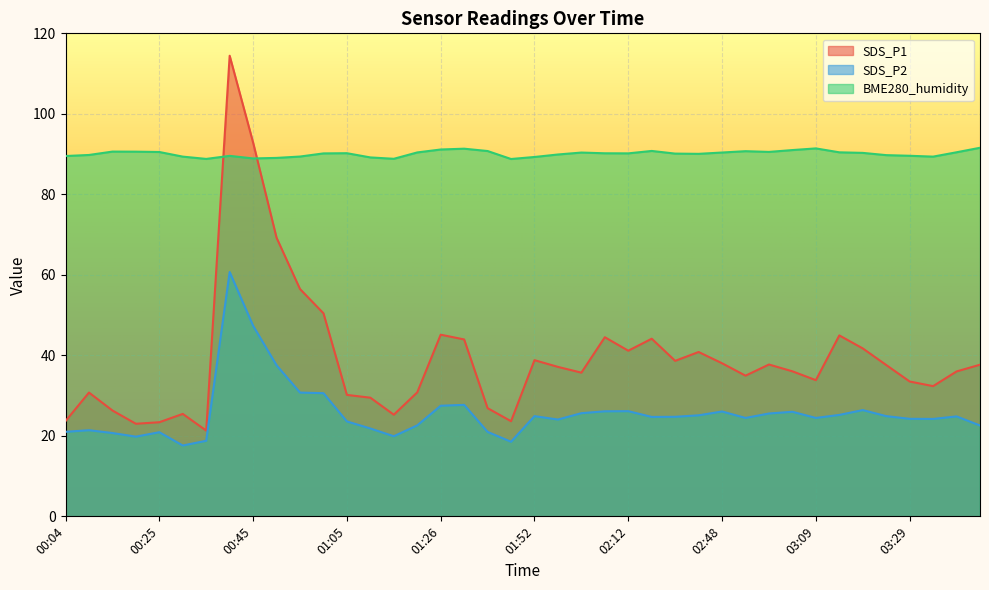

List the series in order of their peak value, lowest first.

SDS_P2, BME280_humidity, SDS_P1